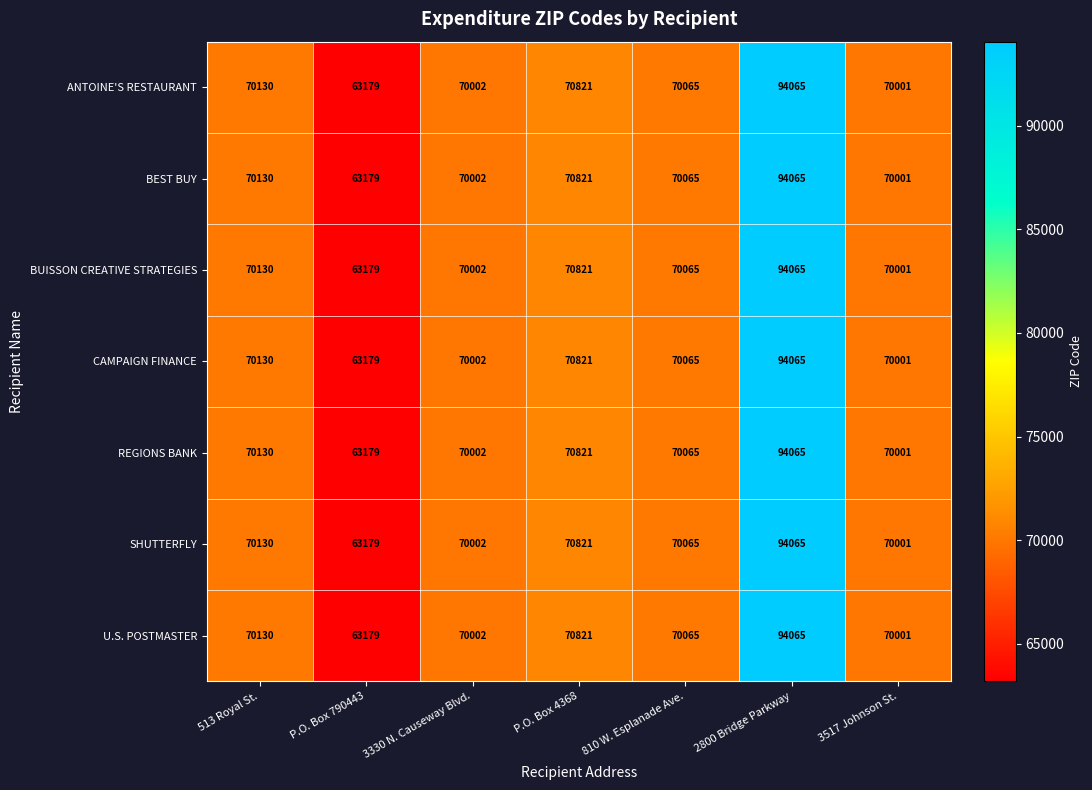

At how many categories does at least one series exceed 67193?

6